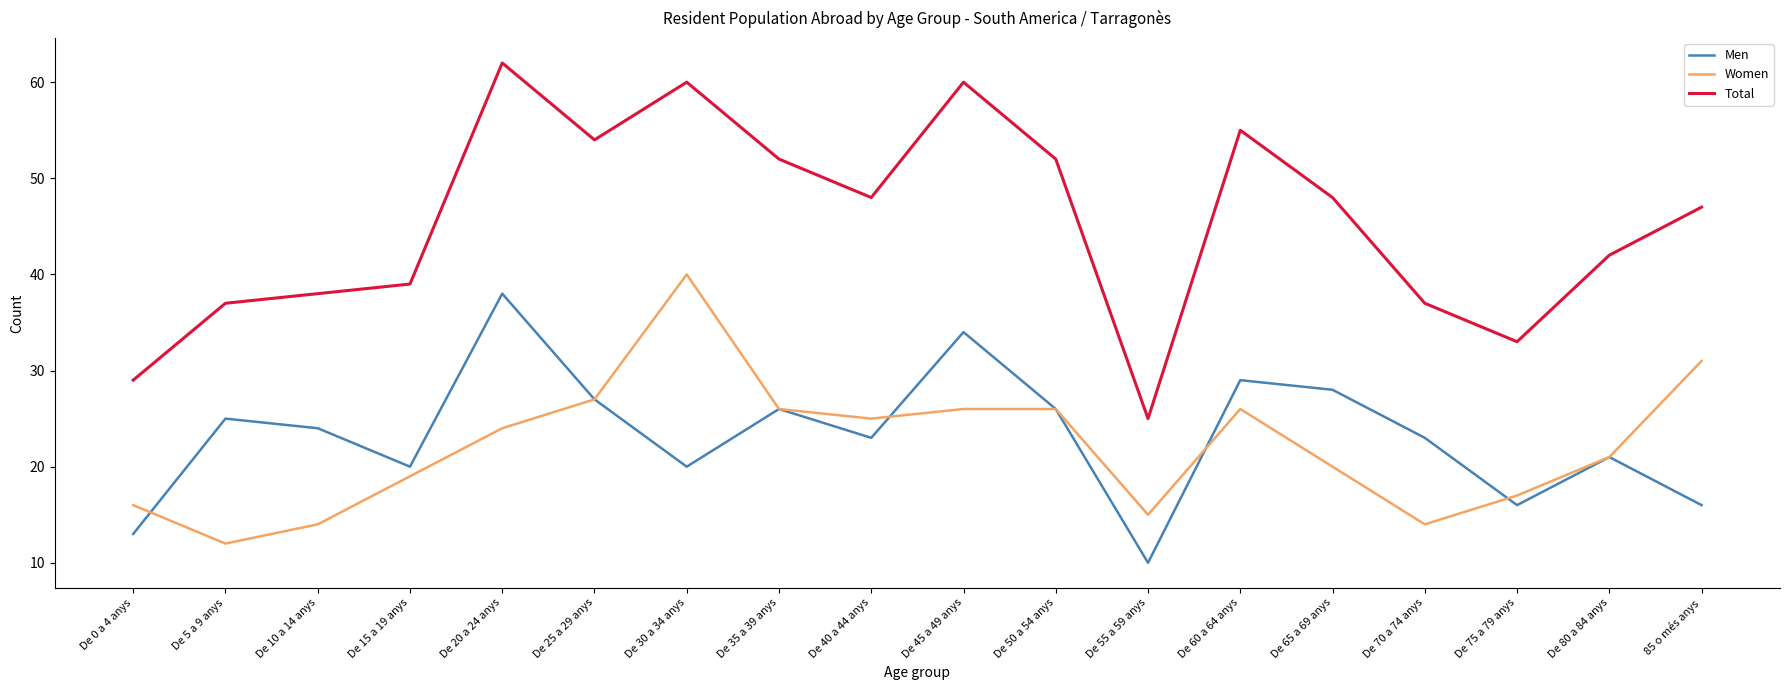

Which category has the highest value across all series?

De 20 a 24 anys